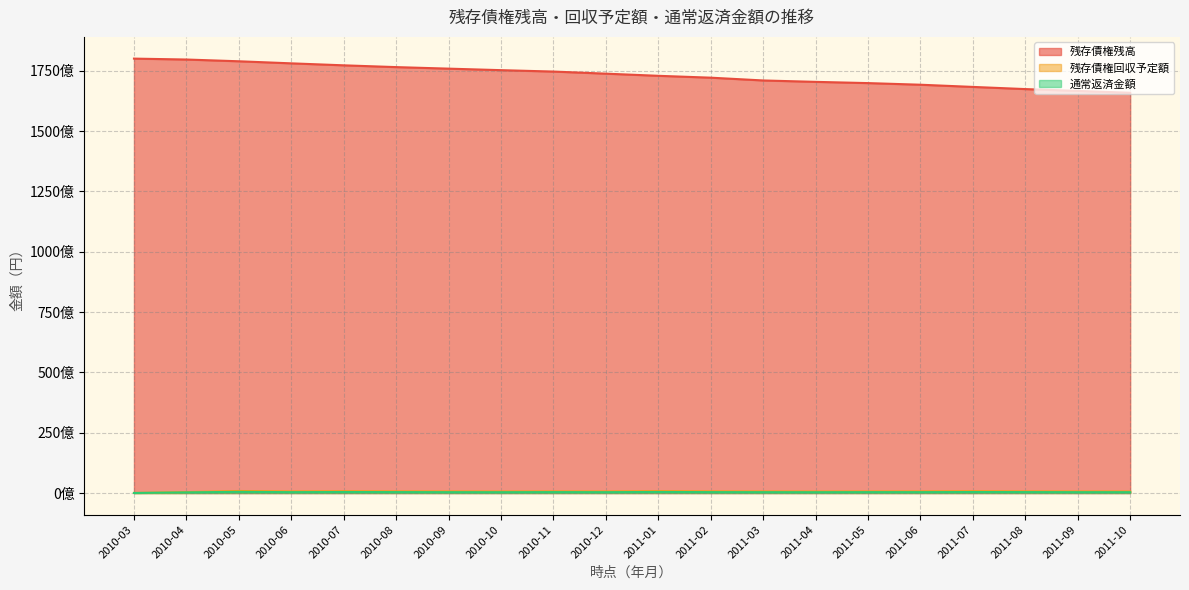

Between 2010-03 and 2011-01, which series saw the biggest shift?

残存債権残高